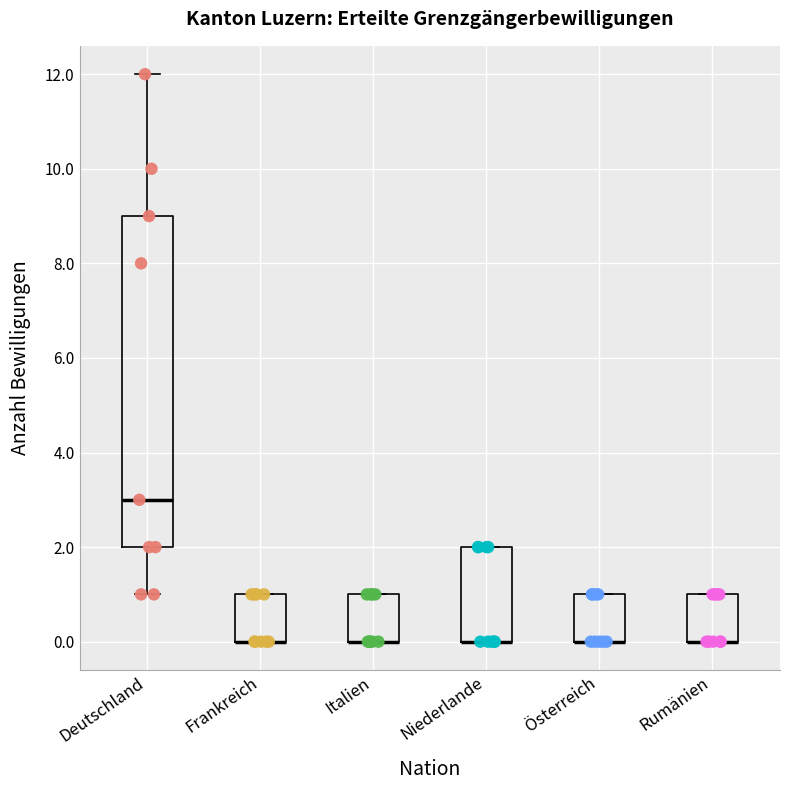

Where is the lower edge of the box for Frankreich on the y-axis? The values are not printed on the chart, so give them approximately, as read against the axis.

0